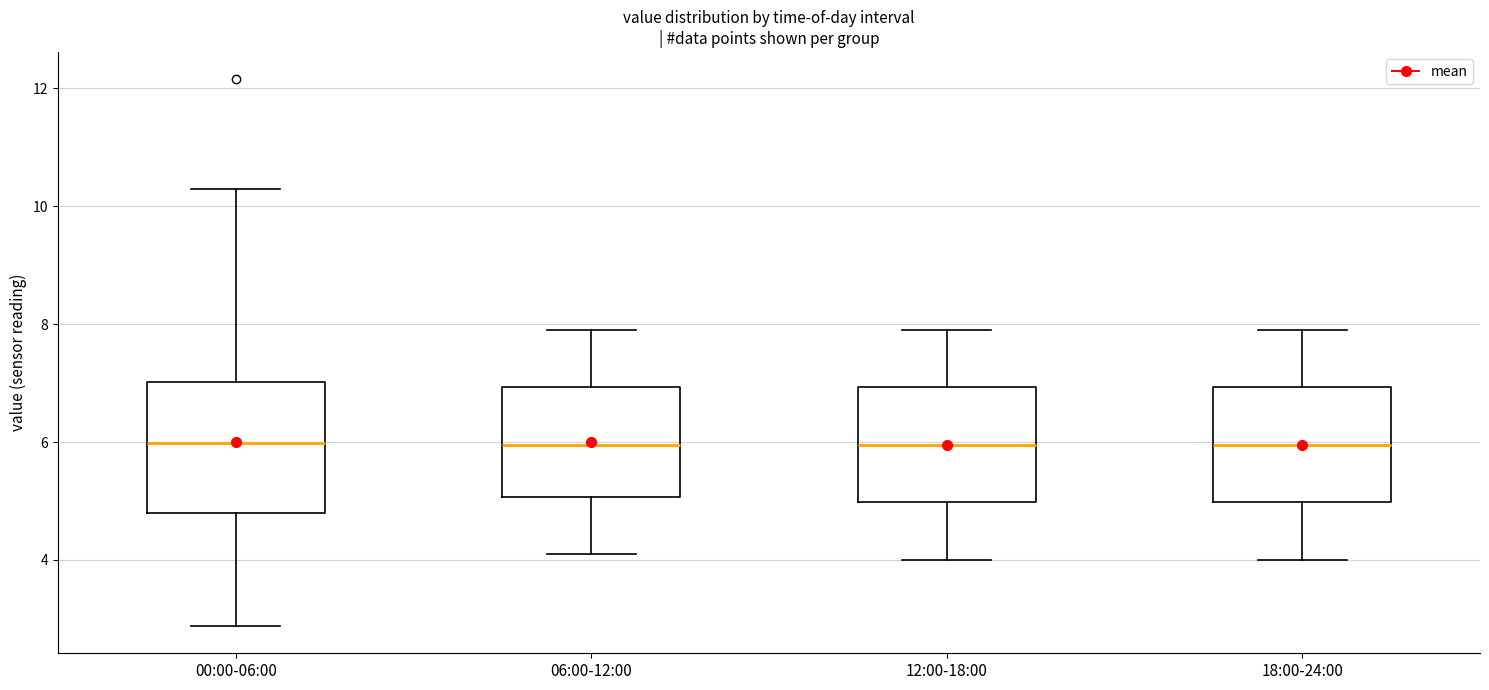

Comparing the boxes themselves (not the whiskers), which one is the tallest?

00:00-06:00